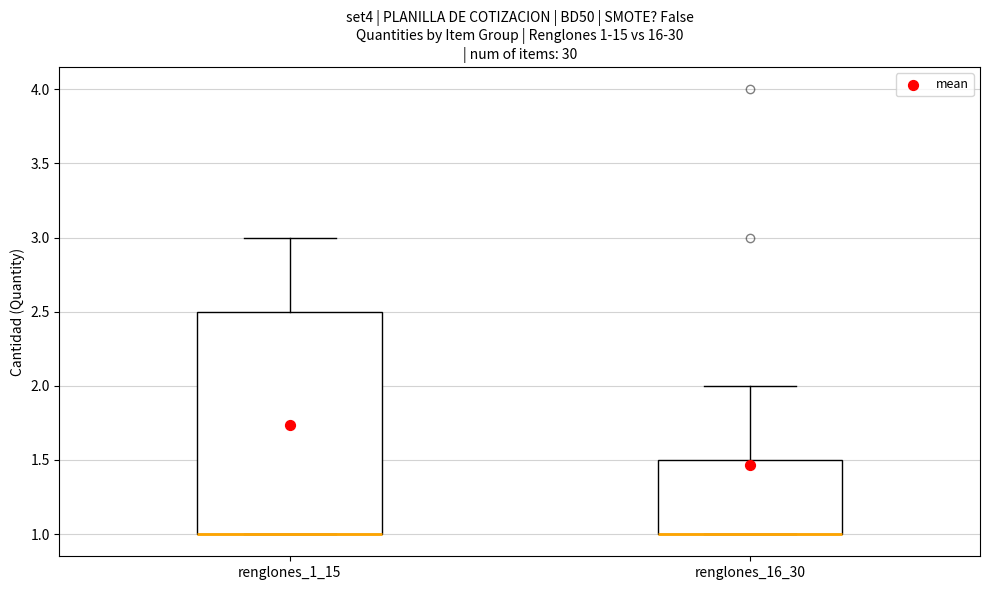

Which box is the tallest, from its lower edge to its upper edge?

renglones_1_15